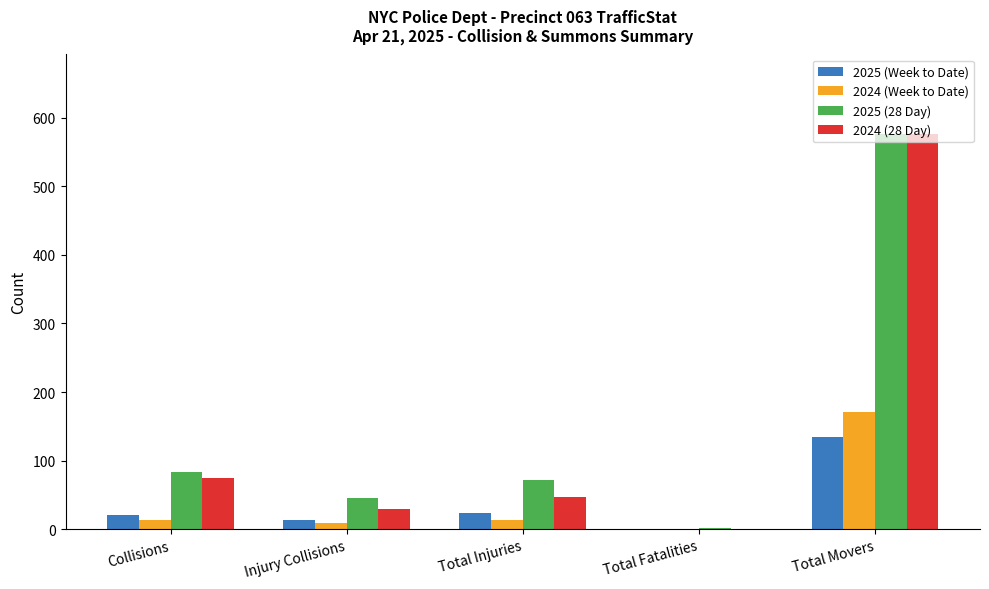

What is the sum of all 2024 (Week to Date) values?

207